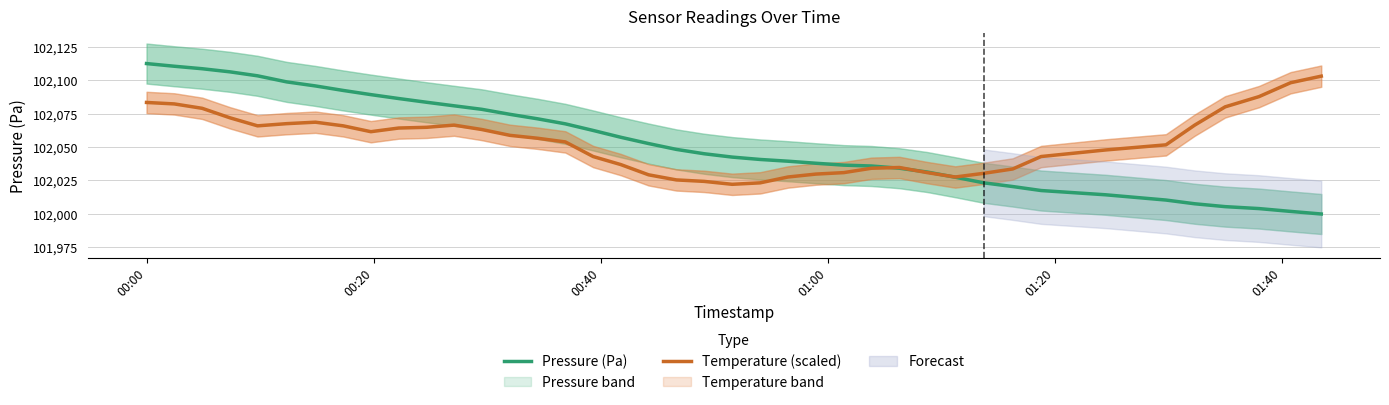

What is the average value of the Pressure (Pa) series?

102053.7